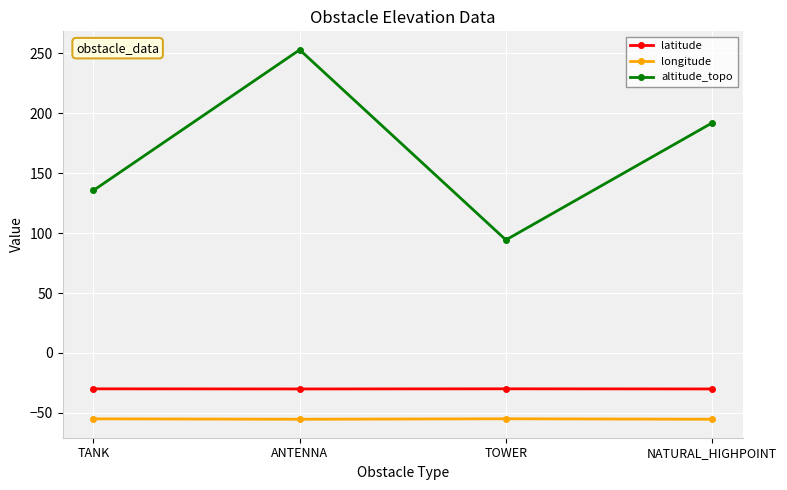

True or false: latitude and longitude cross at least once.

False